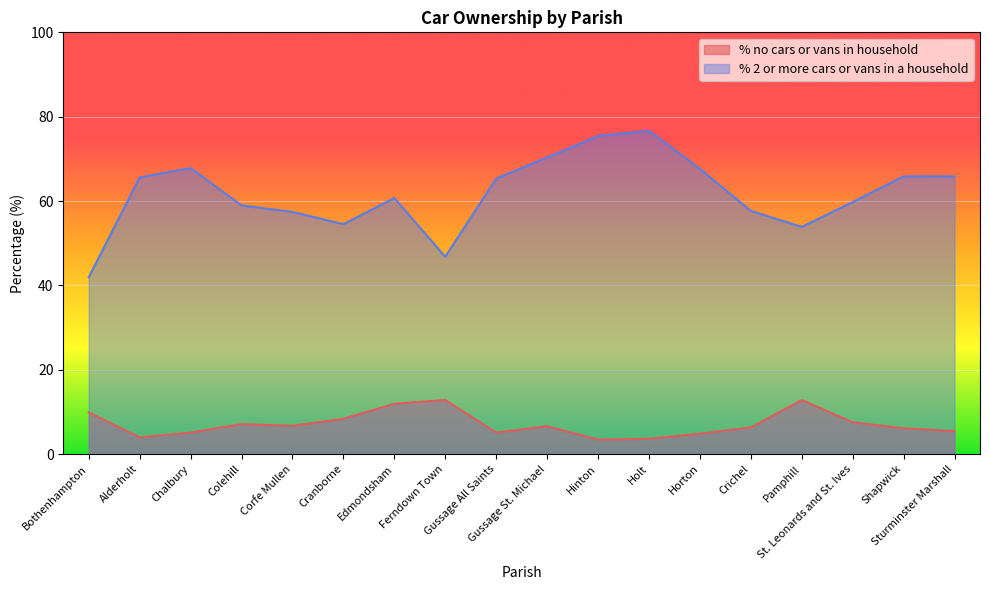

How many values in the % 2 or more cars or vans in a household series are below 65?

9